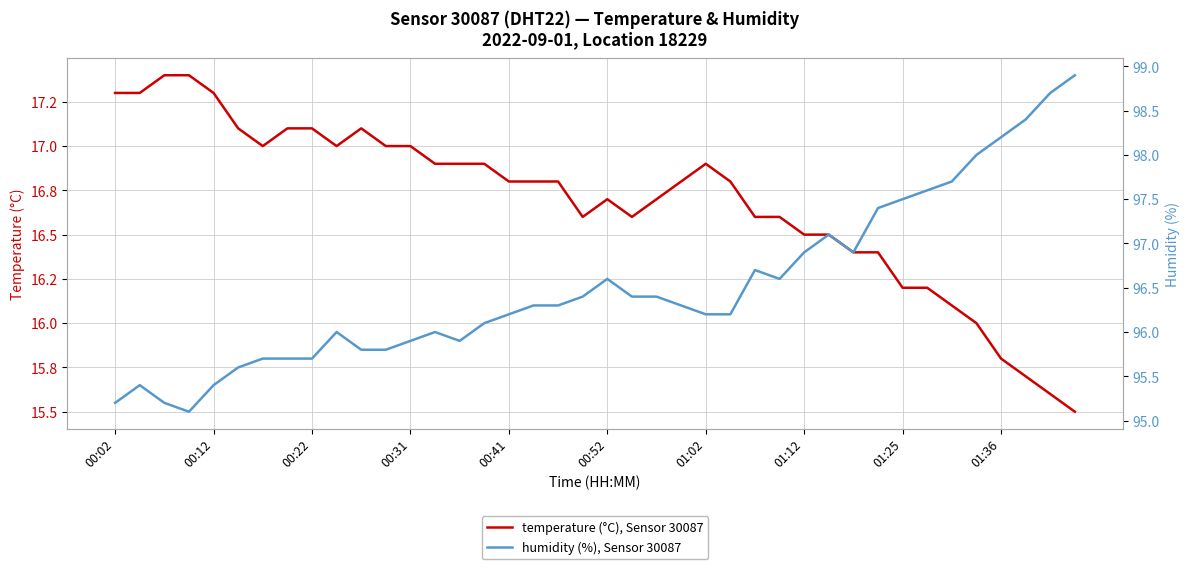

What is the difference between the maximum and second lowest values in the temperature (°C), Sensor 30087 series?

1.8